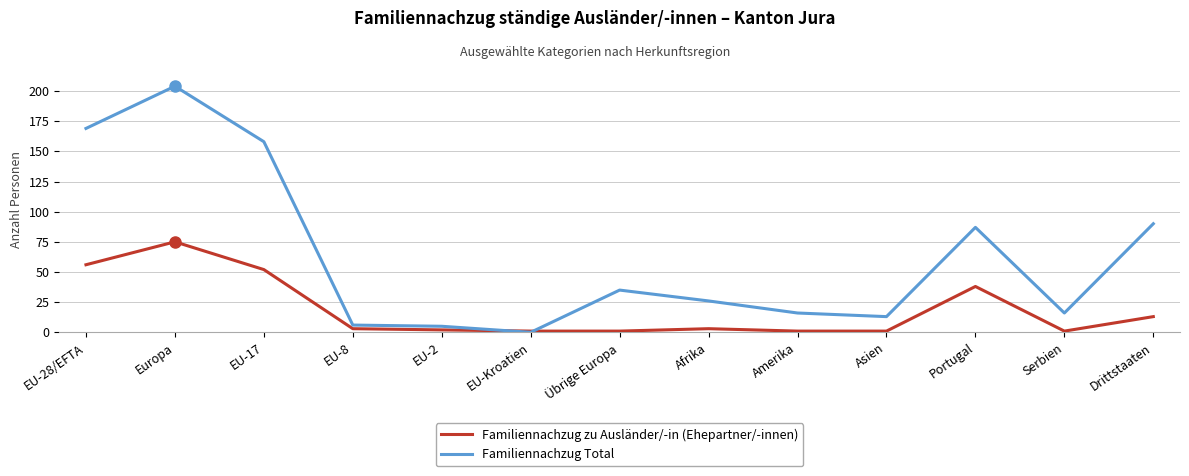

Rank the series by their average value, from highest to lowest.

Familiennachzug Total, Familiennachzug zu Ausländer/-in (Ehepartner/-innen)